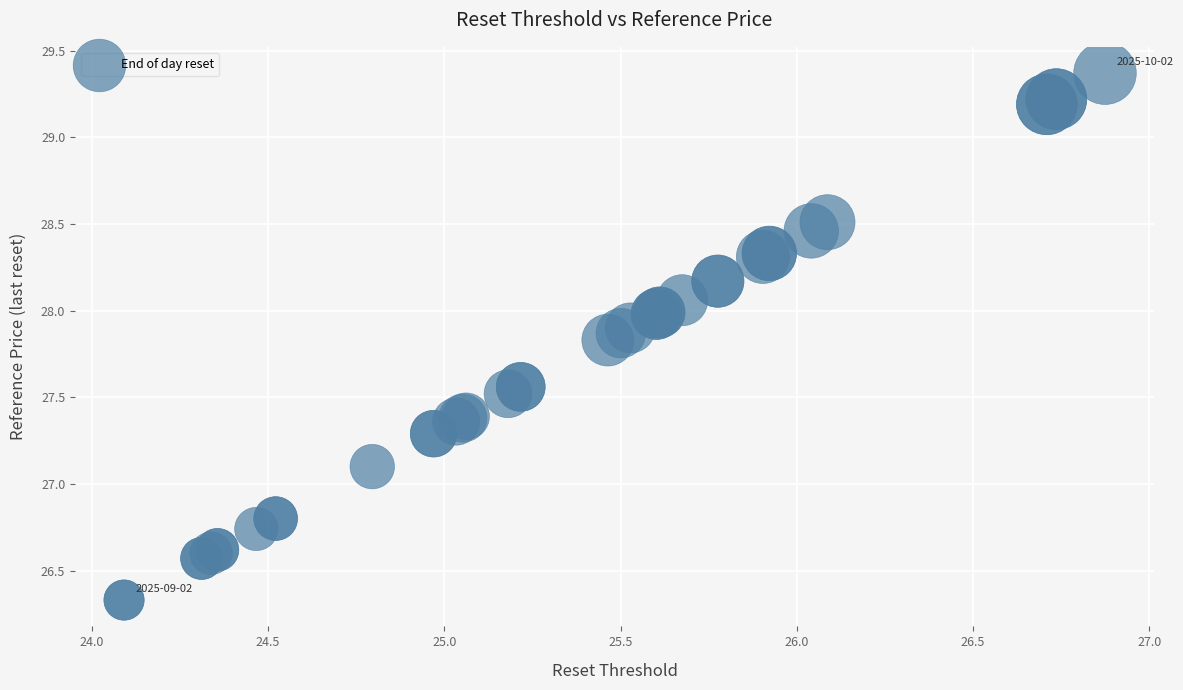

What Y value in the scatter plot is closest to 27?

27.1